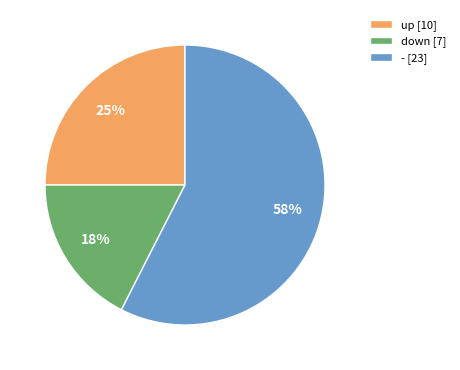

How many slices are in this pie chart?

3